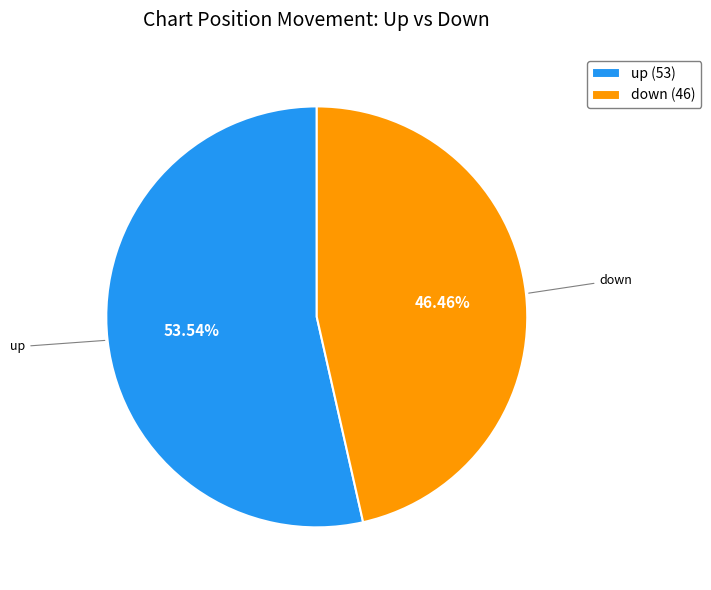

The up slice represents 47% of the pie. True or false?

False